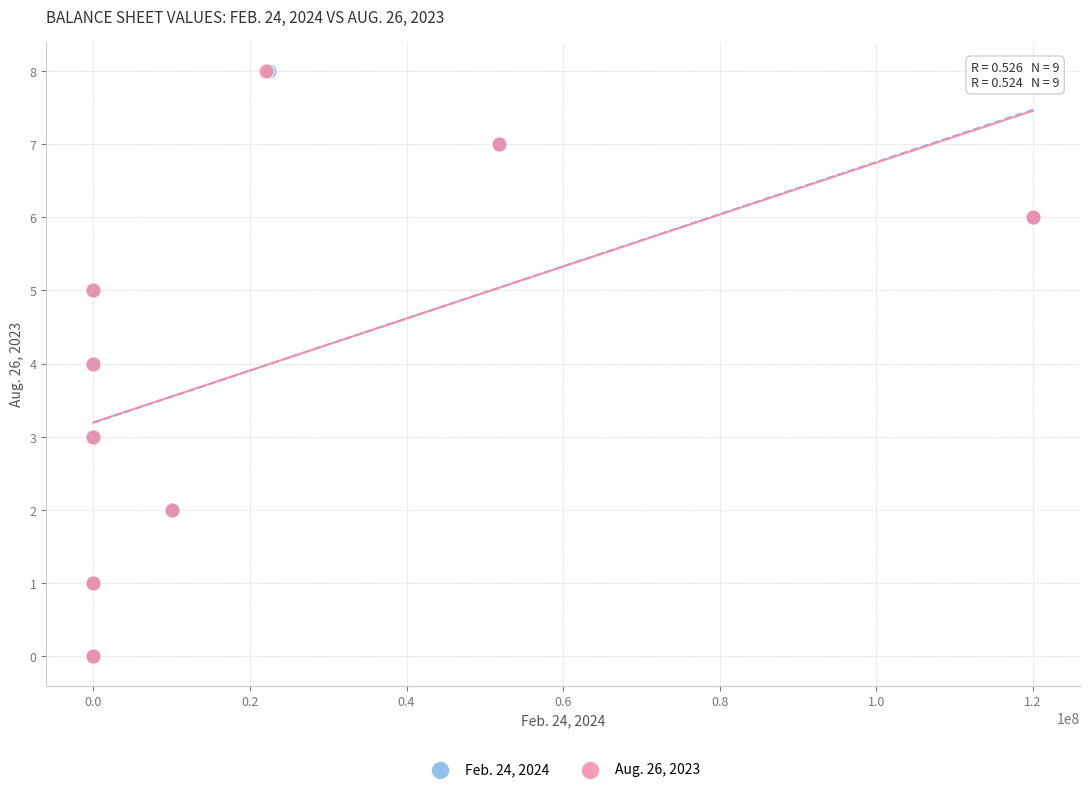

What are all the series names shown in the legend?

Feb. 24, 2024, Aug. 26, 2023